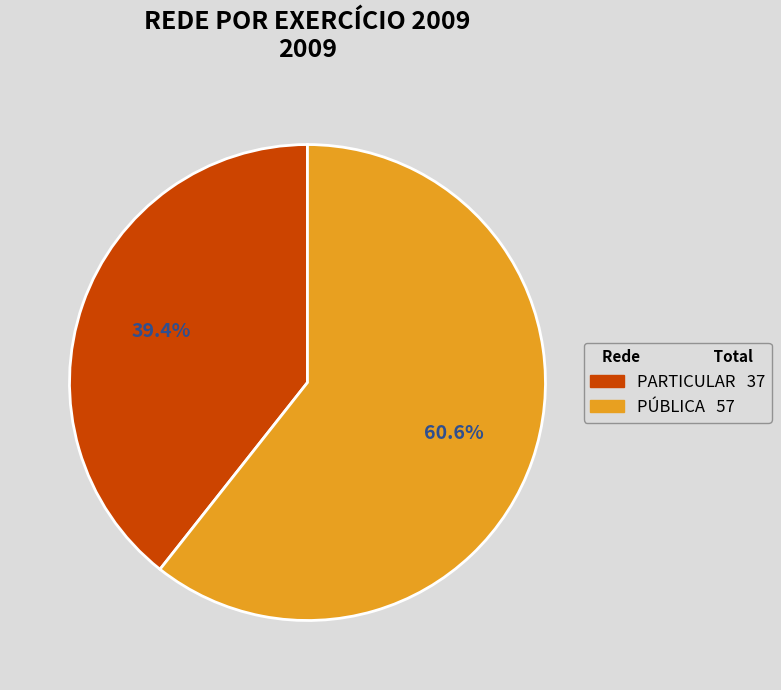

How many slices are in this pie chart?

2